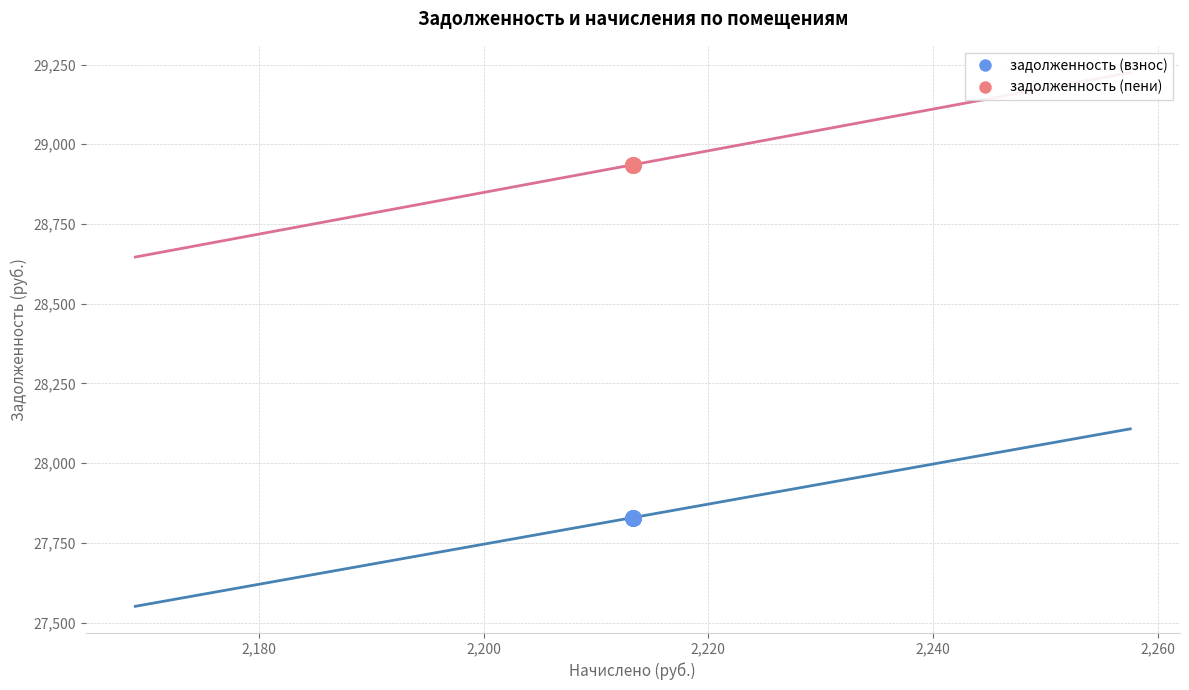

Which series reaches the minimum Y coordinate?

задолженность (взнос)